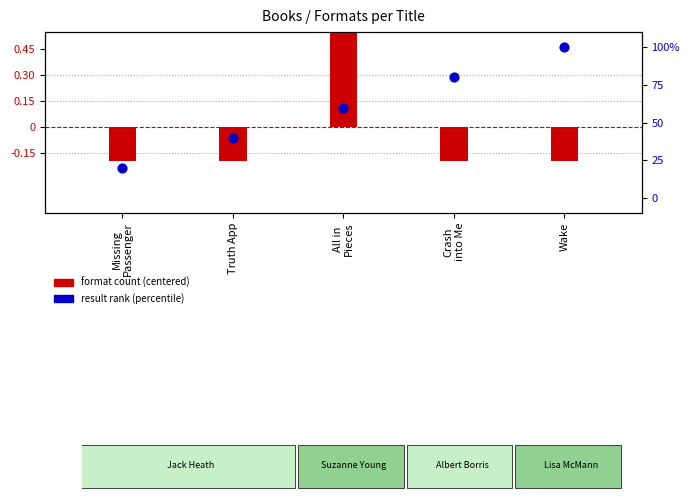

Which series contains the lowest Y value?

format count (centered)